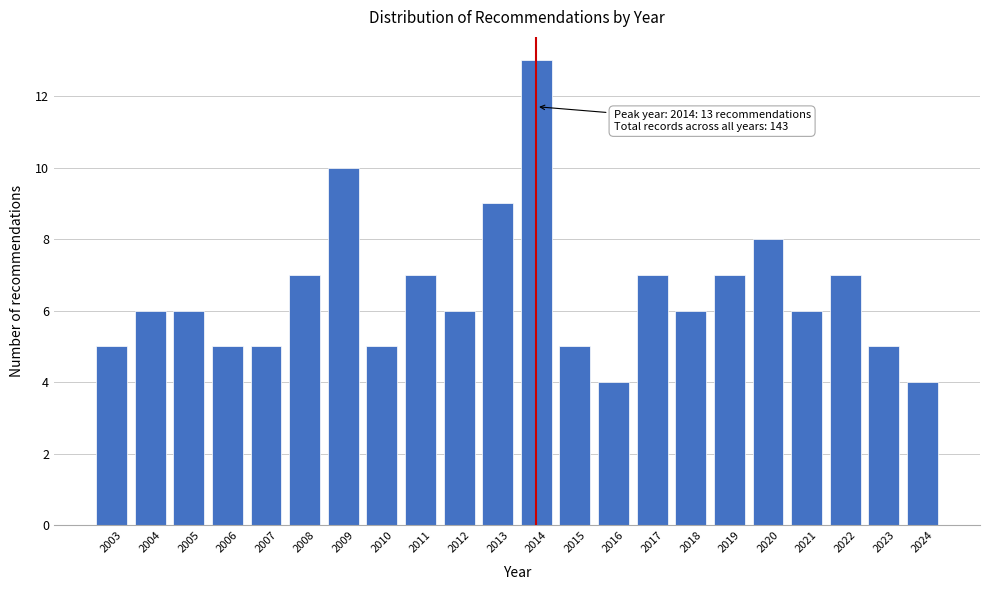

Reading left to right, what are all the values shown in this chart?

5	6	6	5	5	7	10	5	7	6	9	13	5	4	7	6	7	8	6	7	5	4